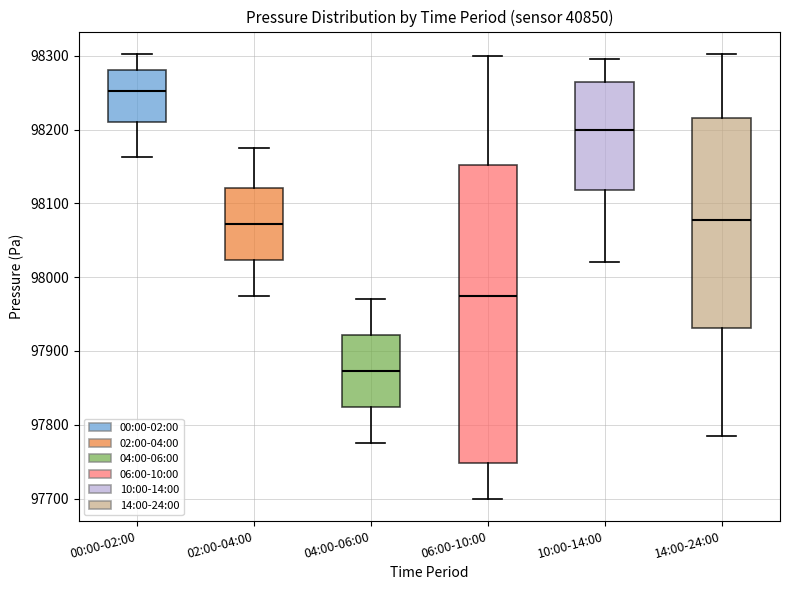

Reading left to right, transcribe this box plot: for each box, give where its median line is, the range the box spans, and where its two whiskers end, as read against the y-axis. The values are not printed on the chart, so give them approximately, as read against the axis.

00:00-02:00: median 98250, box 98210 to 98280, whiskers 98160 to 98300
02:00-04:00: median 98070, box 98020 to 98120, whiskers 97980 to 98180
04:00-06:00: median 97870, box 97820 to 97920, whiskers 97780 to 97970
06:00-10:00: median 97980, box 97750 to 98150, whiskers 97700 to 98300
10:00-14:00: median 98200, box 98120 to 98270, whiskers 98020 to 98300
14:00-24:00: median 98080, box 97930 to 98220, whiskers 97790 to 98300